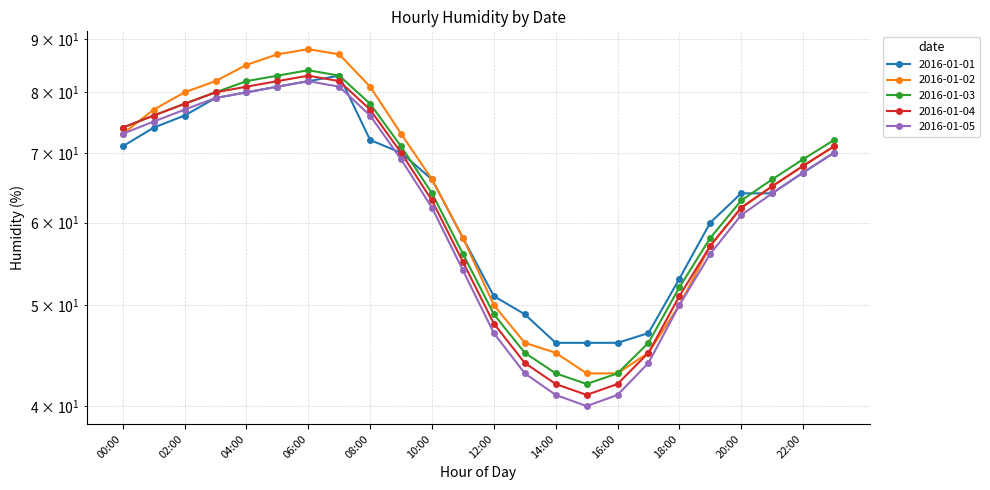

Which series has the largest total across all categories?

2016-01-02